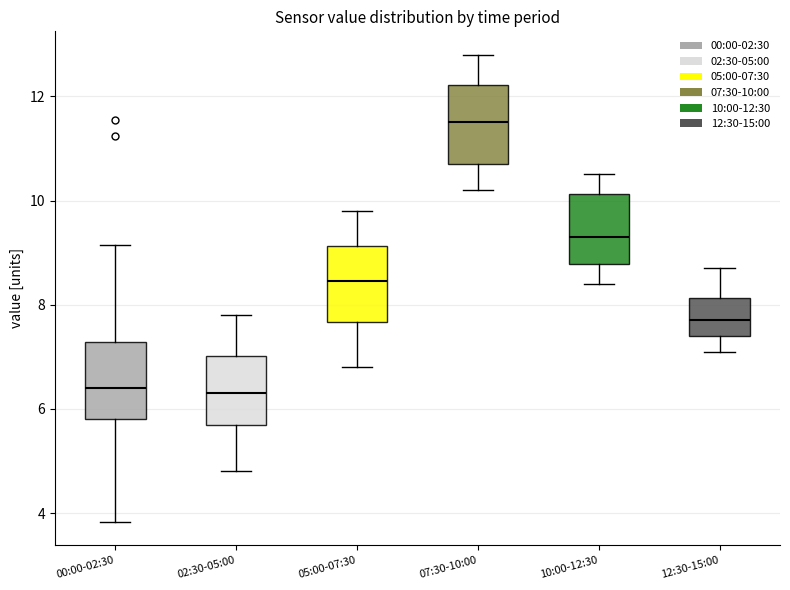

Which box's median line is the highest?

07:30-10:00